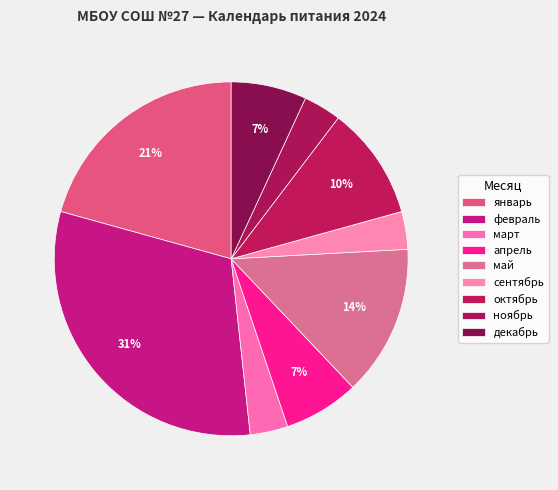

Approximately how many times larger is the value at сентябрь compared to январь?

0.2